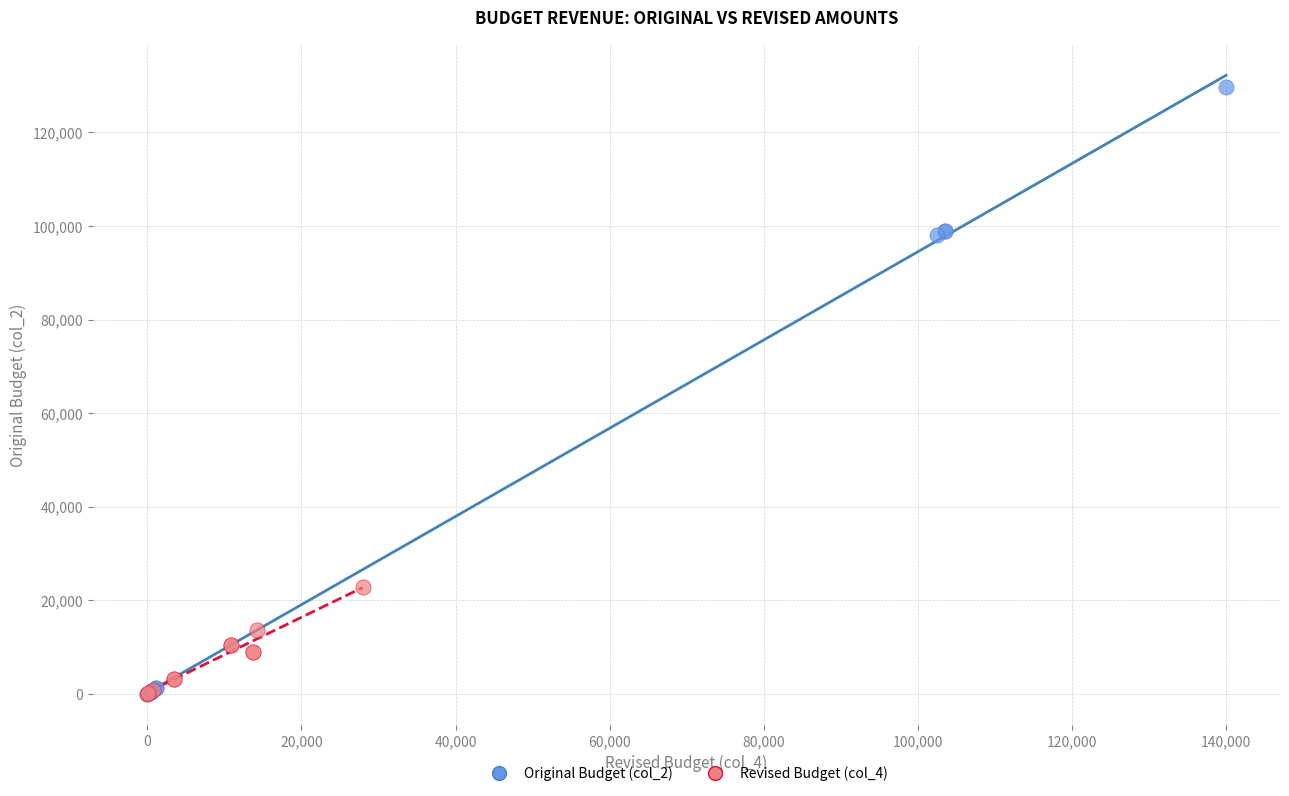

What are all the series names shown in the legend?

Original Budget (col_2), Revised Budget (col_4)